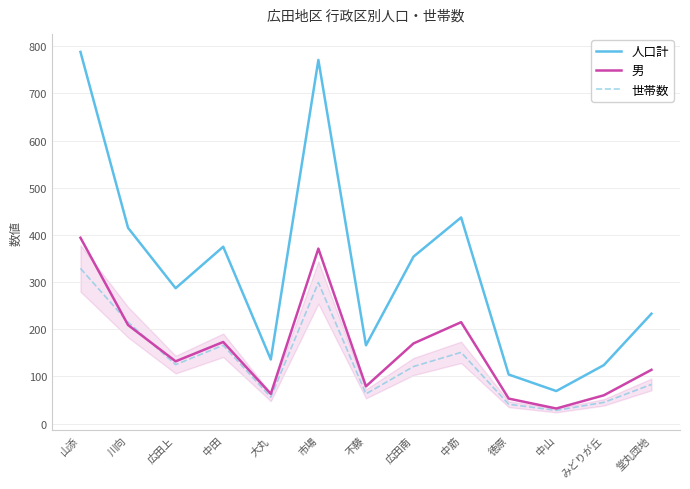

The value of 人口計 at 市場 is 771. True or false?

True